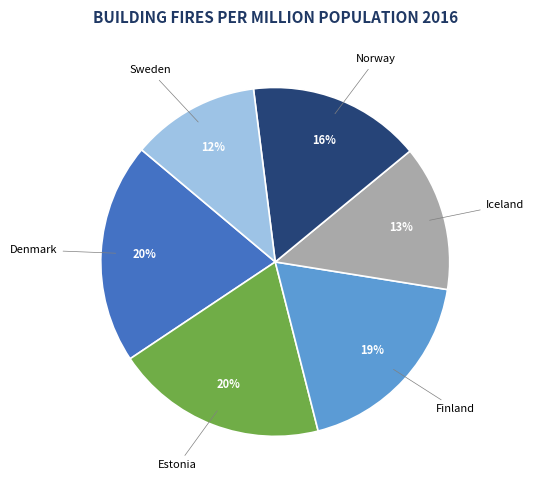

Is there a majority slice in this chart?

No